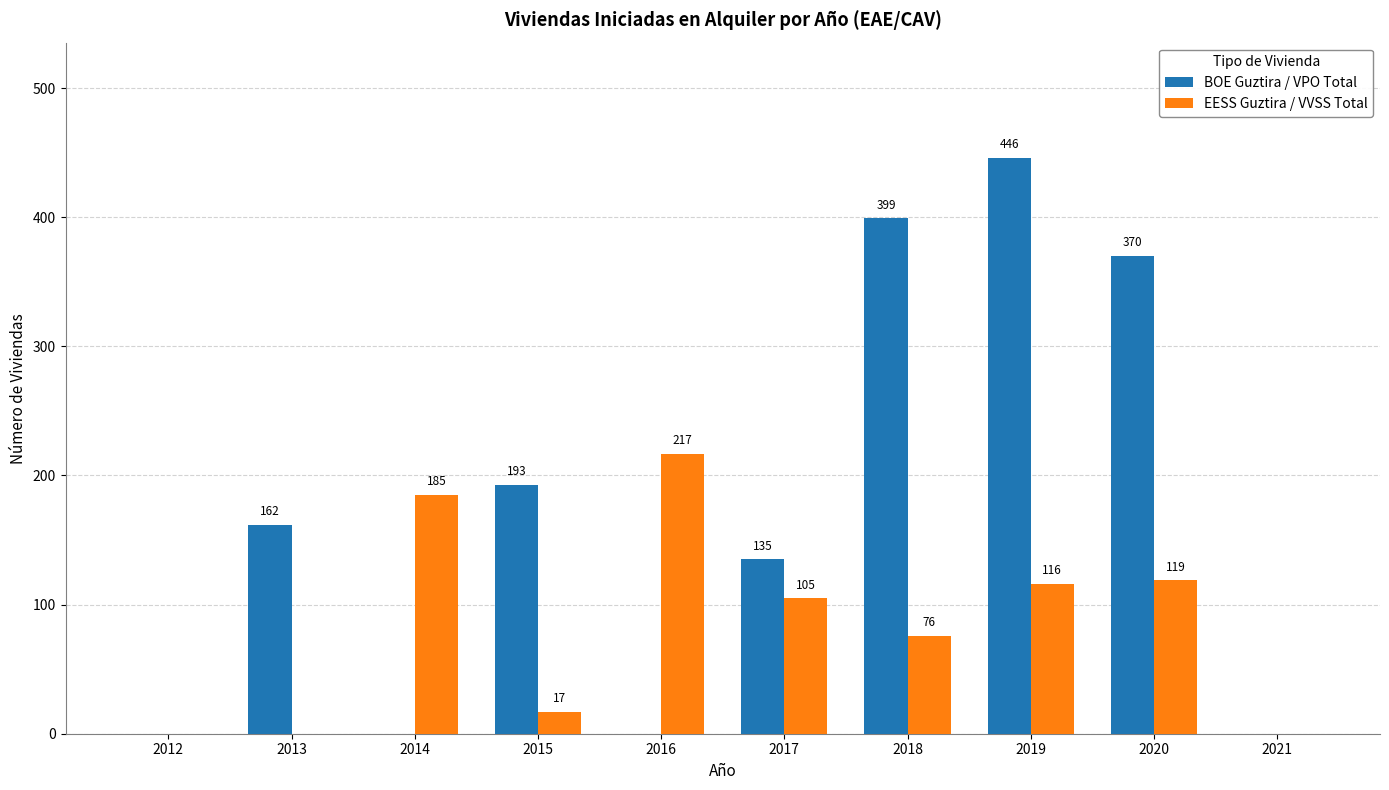

What is the sum of the EESS Guztira / VVSS Total values at 2012 and 2018?

76